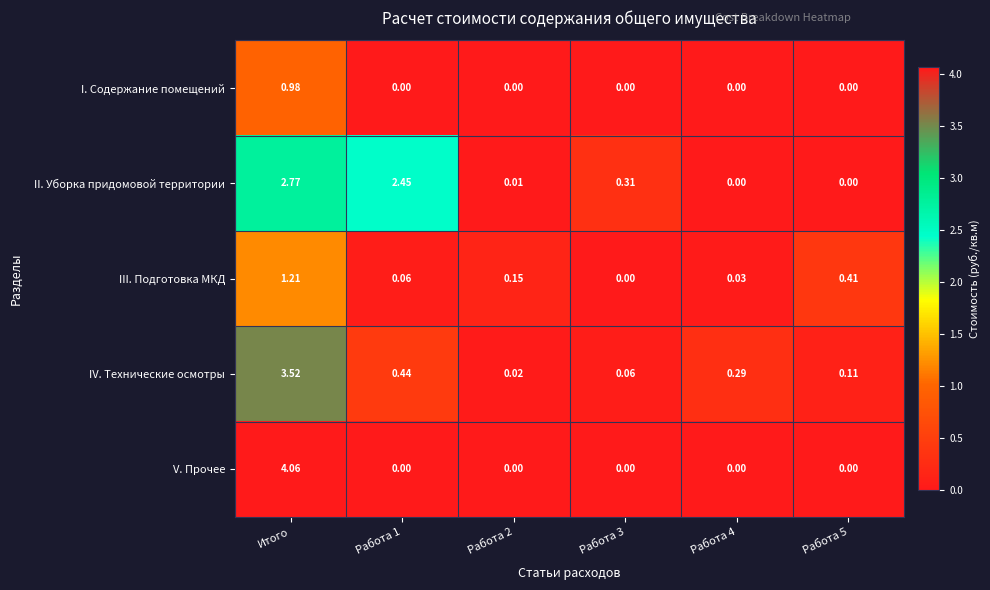

How many positive values does the II. Уборка придомовой территории series have?

4